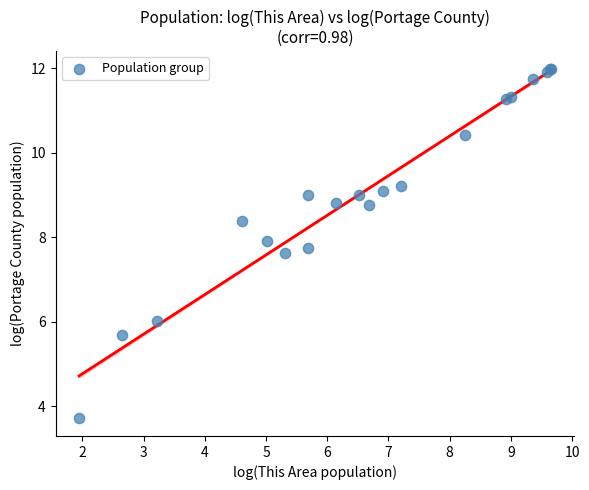

What Y value in the scatter plot is closest to 7?

7.6